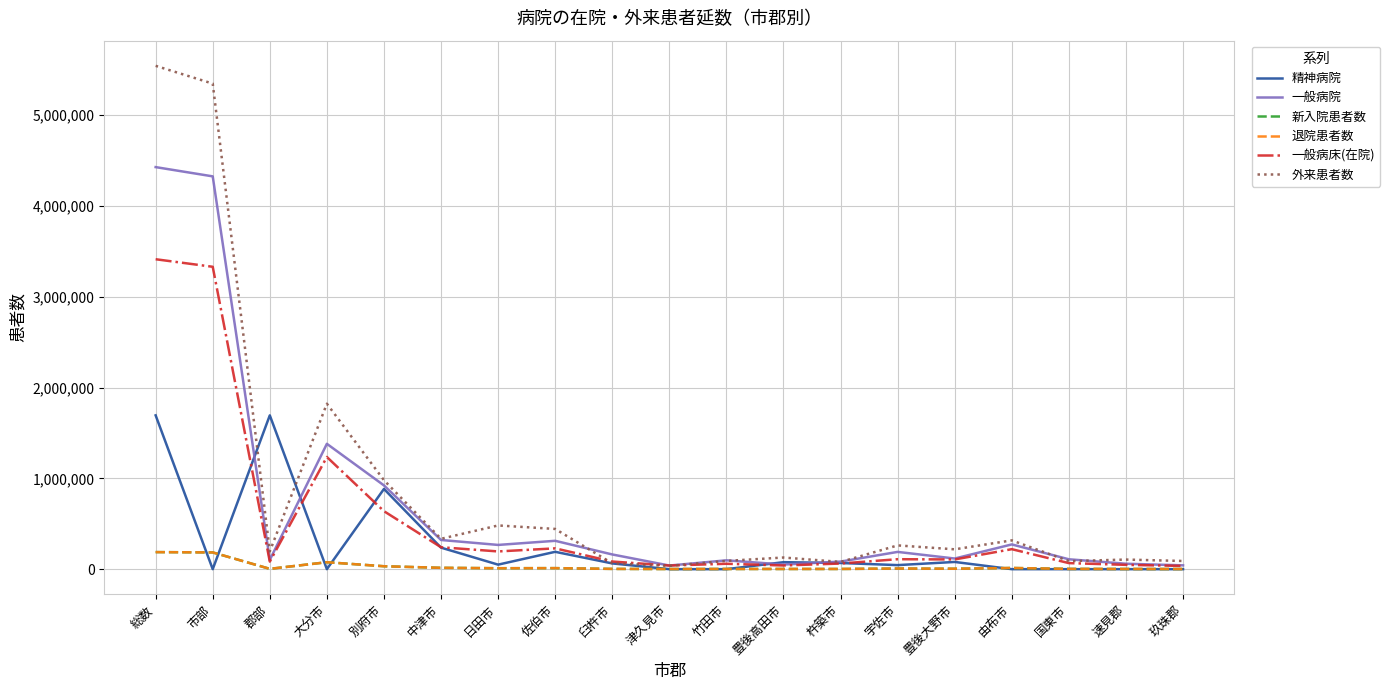

At which category is the sum across all series the highest?

総数